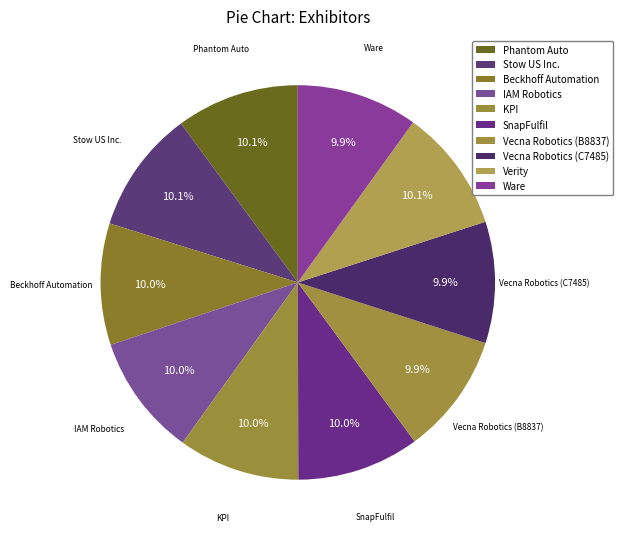

Does SnapFulfil account for over 50% of the chart?

No